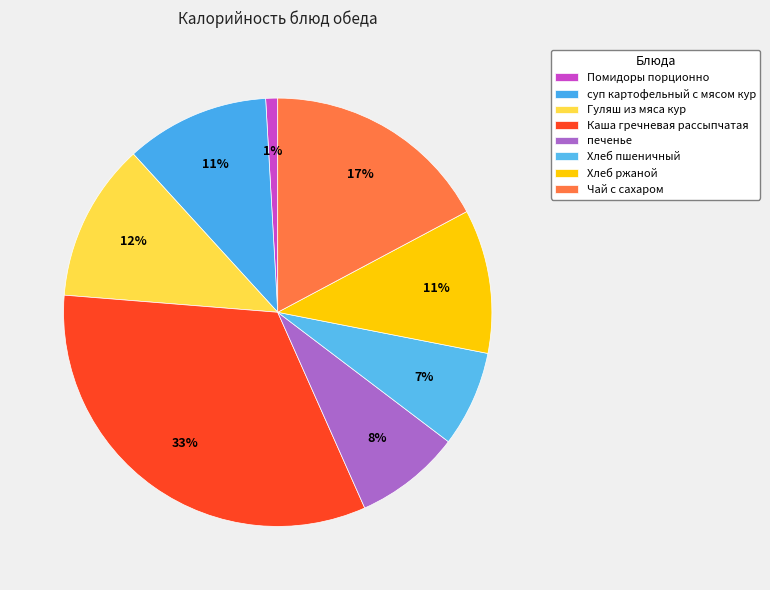

To the nearest percent, what is the average slice percentage?

12%